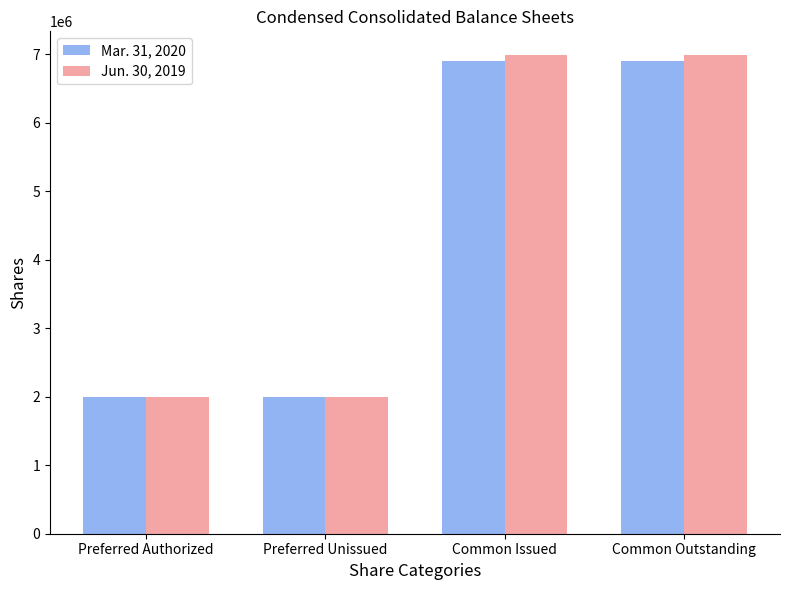

What is the difference between the Mar. 31, 2020 values at Preferred Unissued and Common Issued?

4899000